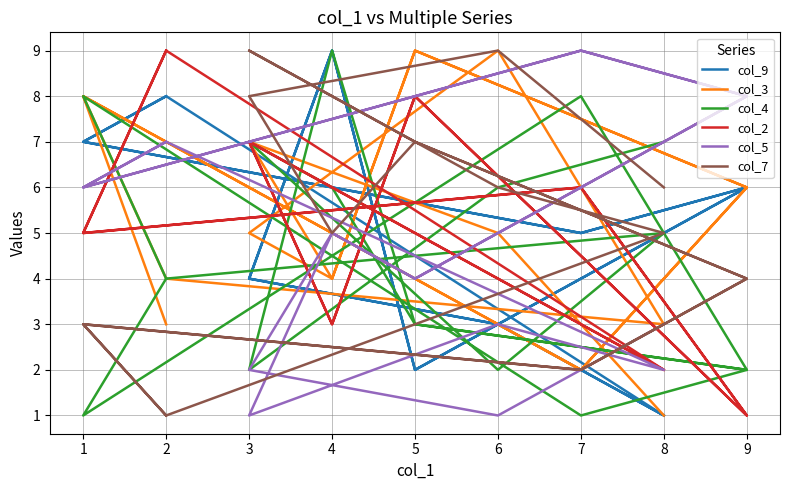

Rank the series by their maximum value, from highest to lowest.

col_9, col_3, col_4, col_2, col_5, col_7